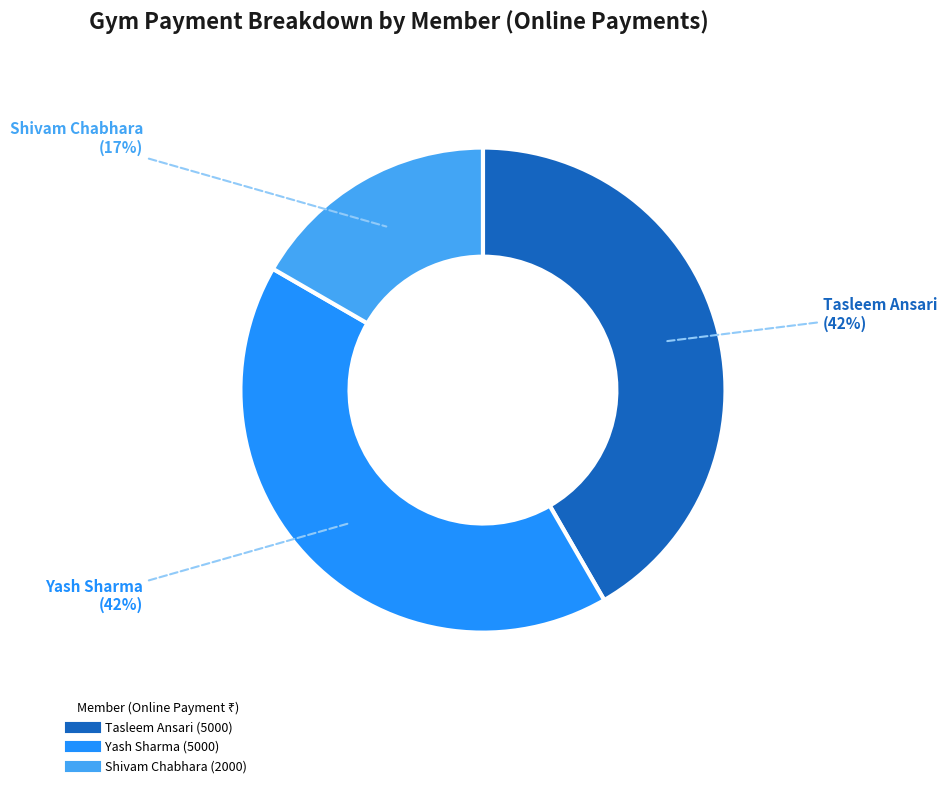

How many slices are in this pie chart?

3